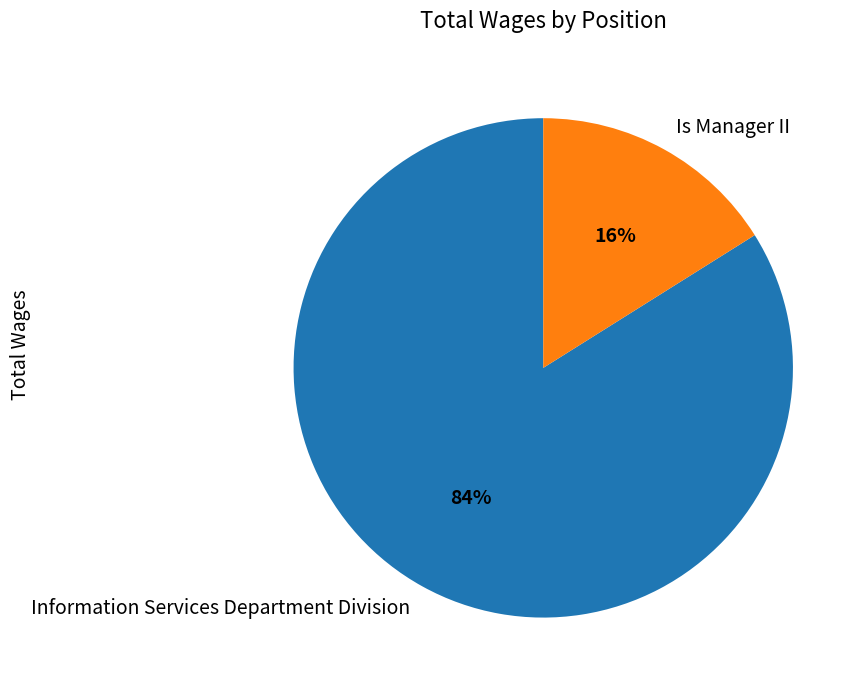

Which category accounts for the majority?

Information Services Department Division